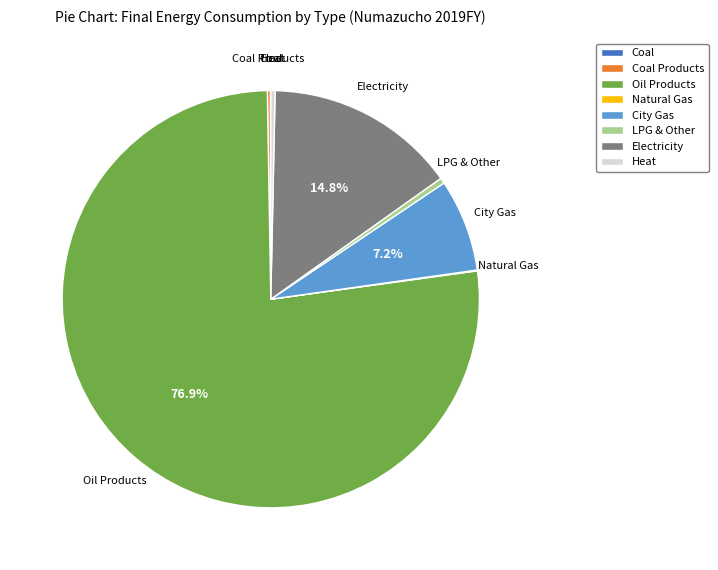

Which slice is the largest?

Oil Products